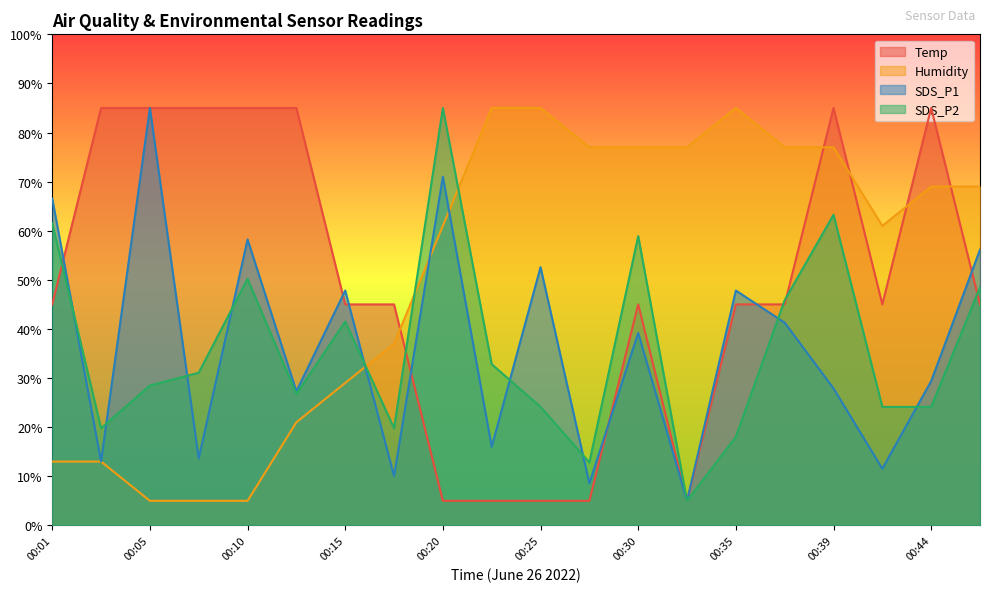

Where do Temp and SDS_P1 first cross each other?

00:01 and 00:03